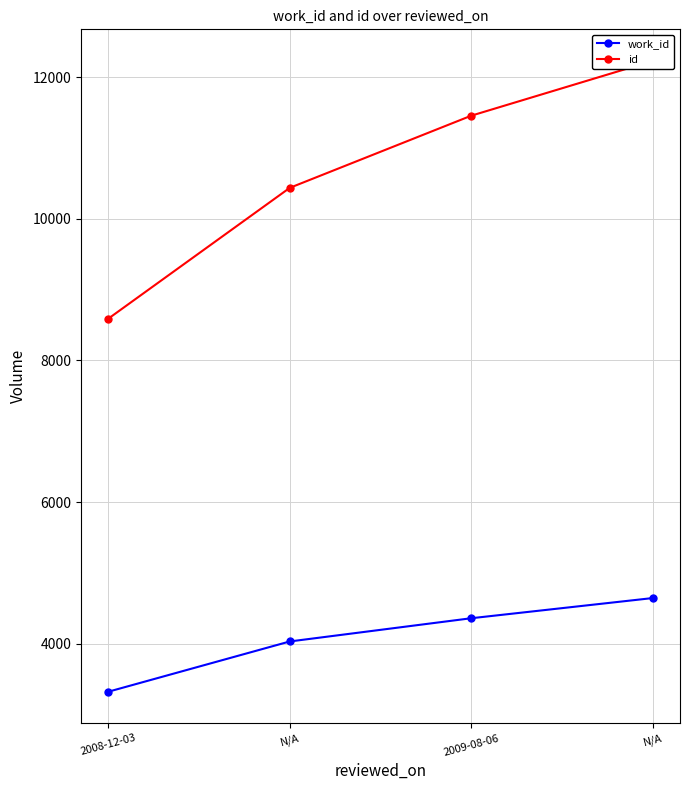

What is the difference between the id values at 2008-12-03 and N/A?

3641